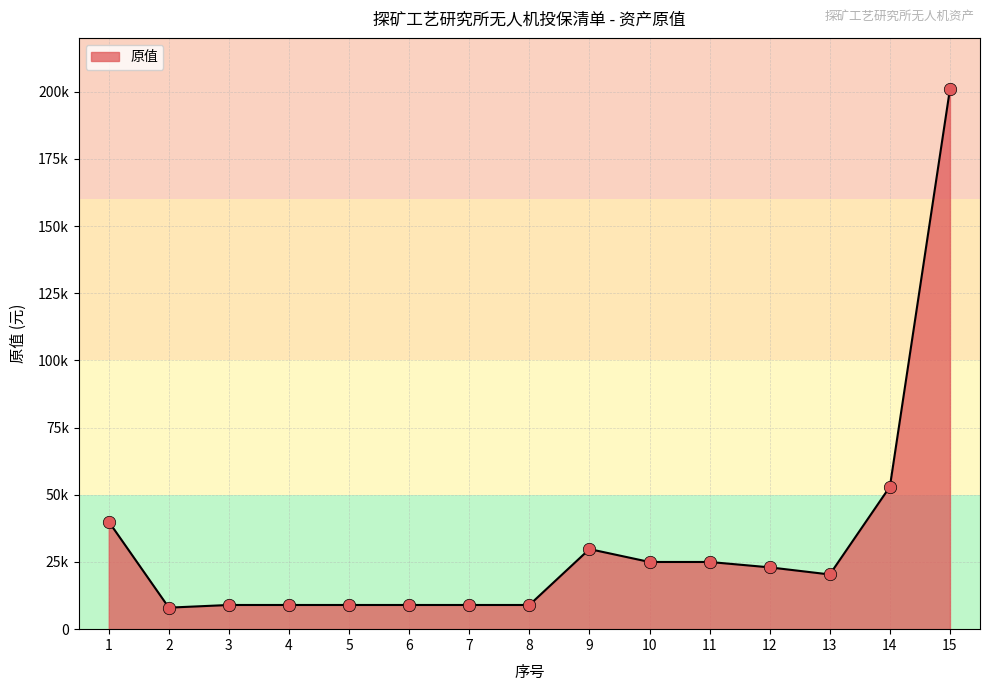

Does the chart have visible grid lines?

Yes